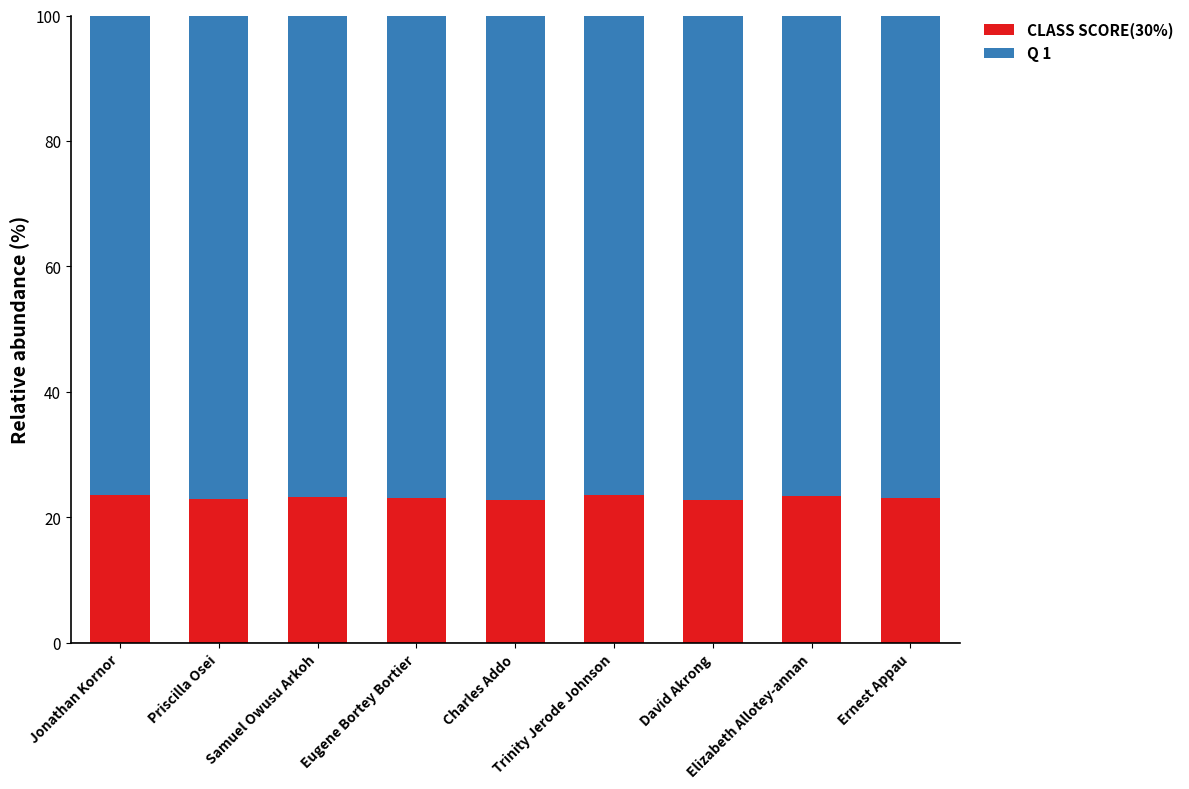

What is the lowest value of the CLASS SCORE(30%) series?

22.7